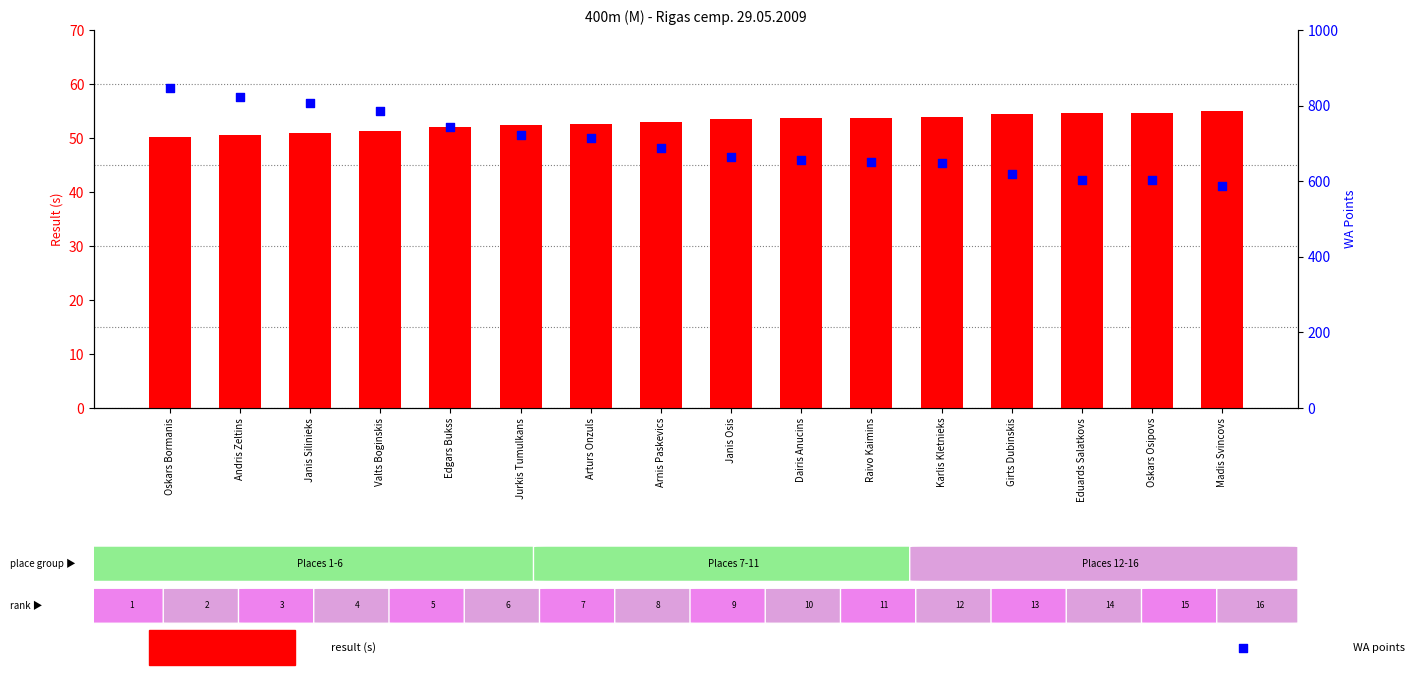

Which series reaches the minimum Y coordinate?

result